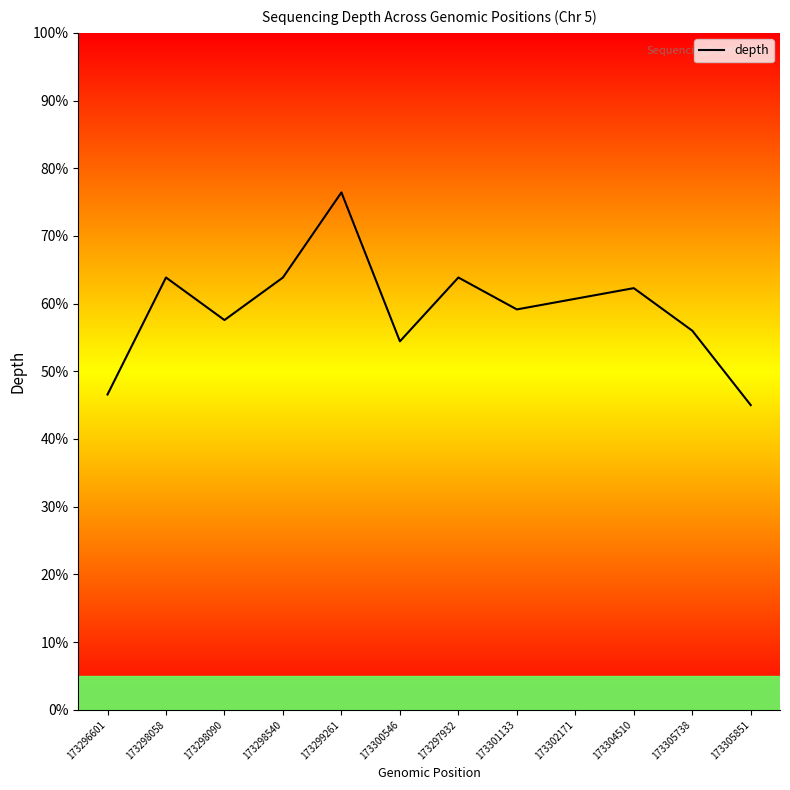

At which category does the data reach its first local valley?

173298090